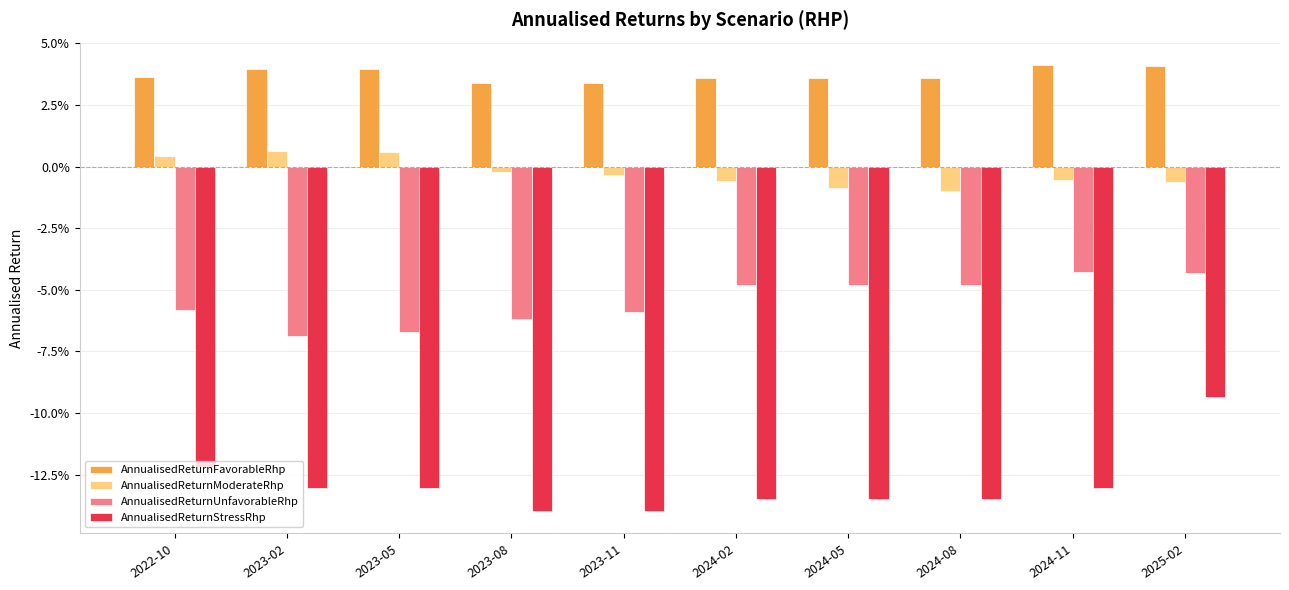

What are all the series names shown in the legend?

AnnualisedReturnFavorableRhp, AnnualisedReturnModerateRhp, AnnualisedReturnUnfavorableRhp, AnnualisedReturnStressRhp